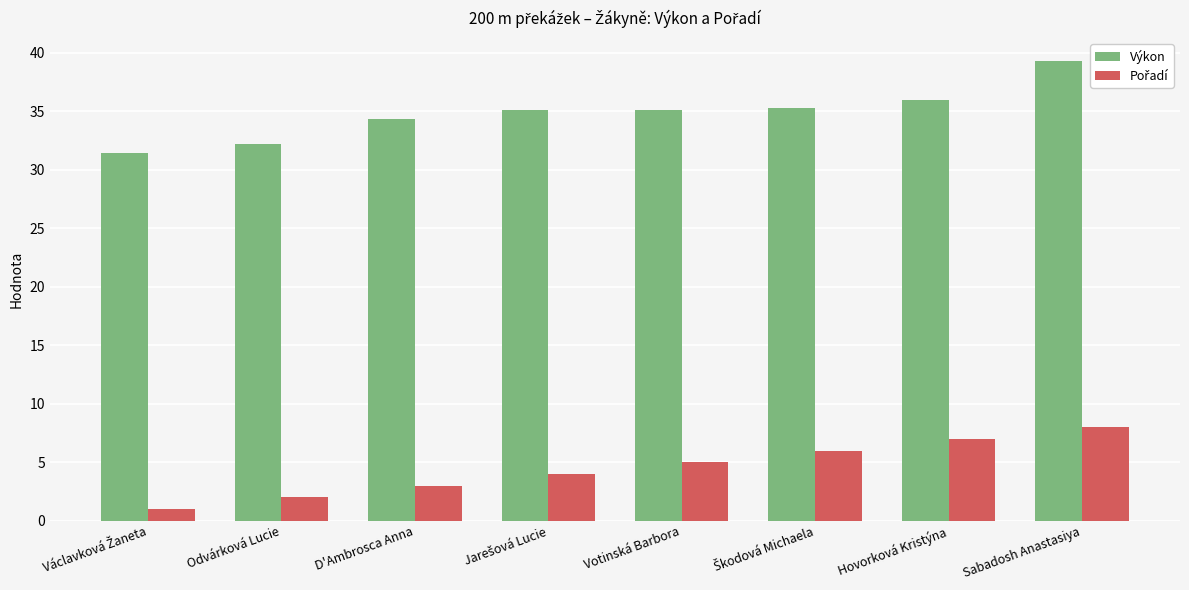

Is it true that Výkon equals 32.2 at Odvárková Lucie?

True